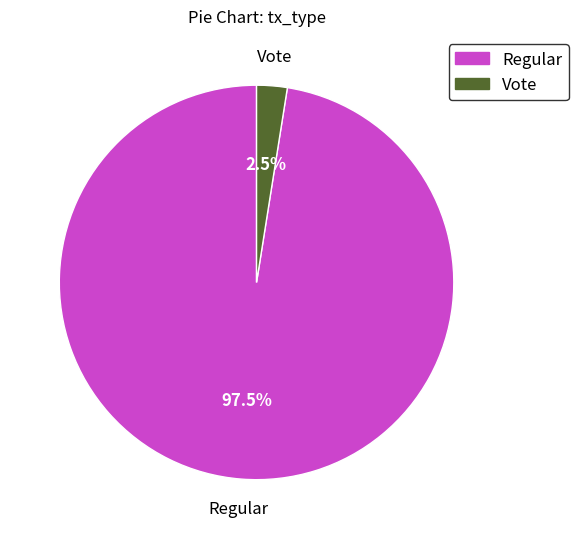

Is it true that Vote is 14% of the pie?

False